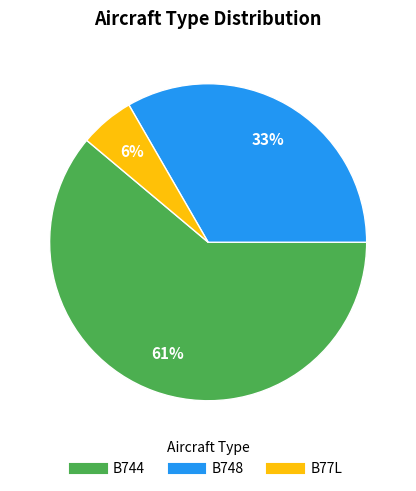

Between B748 and B744, which is larger?

B744